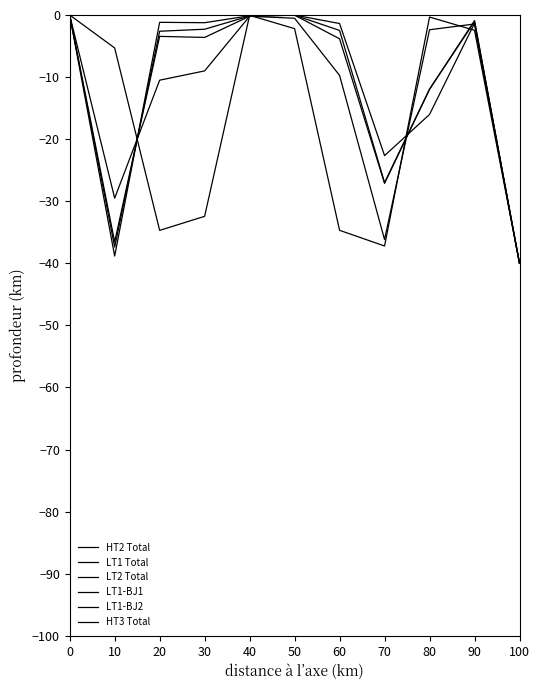

How many times do LT2 Total and HT2 Total cross each other?

5